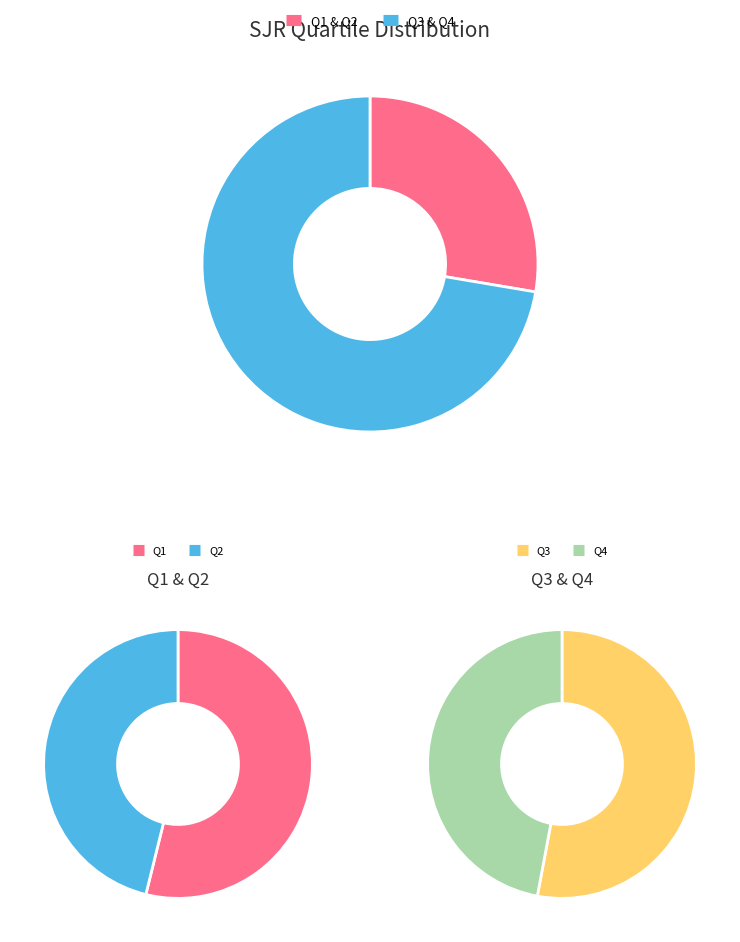

What percentage is the Q4 slice, to the nearest percent?

34%